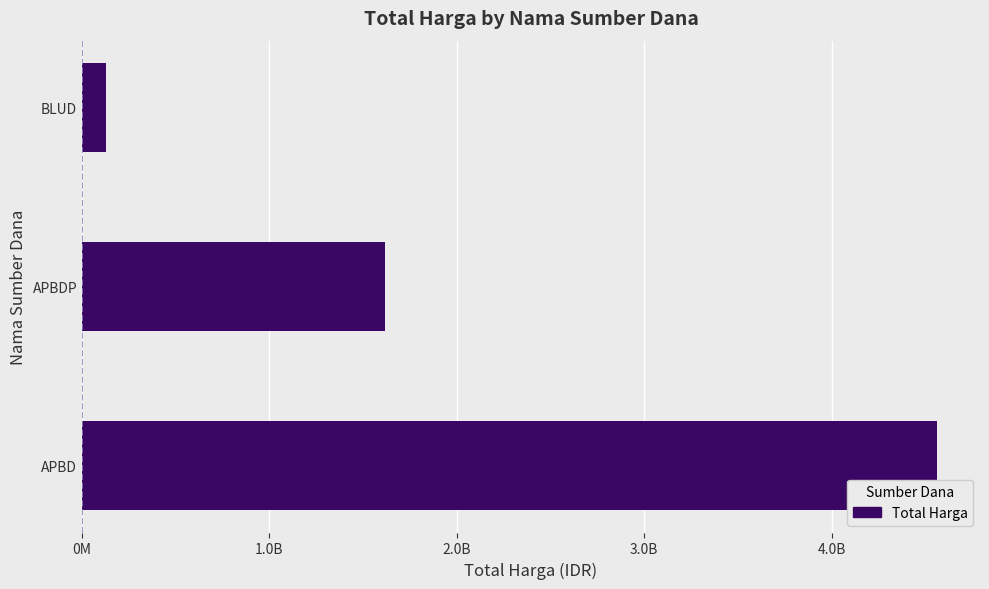

Rank the categories by value from highest to lowest.

APBD, APBDP, BLUD